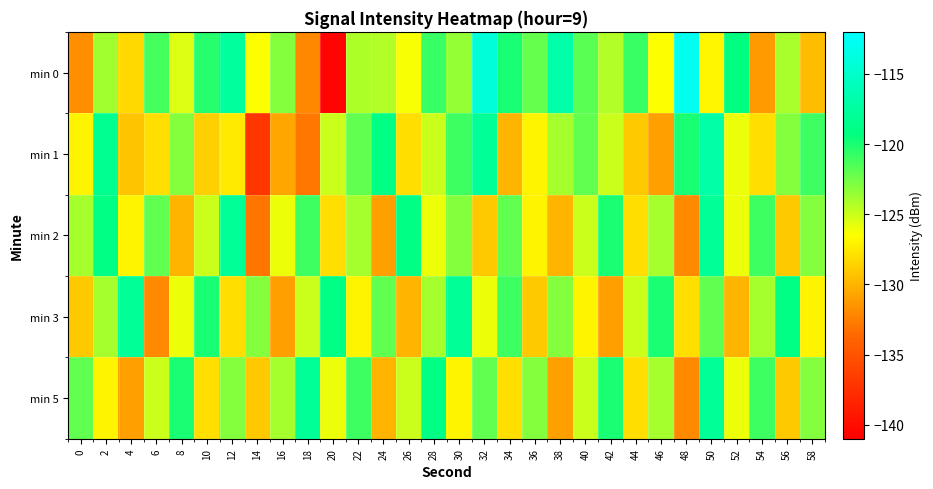

Reading left to right, extract all data points from this chart.

min 0: 0=-131.8	2=-123.8	4=-128.3	6=-121.2	8=-125.6	10=-120.3	12=-117.6	14=-126.4	16=-123.1	18=-132.1	20=-140.6	22=-124.2	24=-124.3	26=-126.3	28=-120.9	30=-123.5	32=-114.2	34=-120.0	36=-122.1	38=-117.0	40=-121.8	42=-124.3	44=-120.9	46=-126.5	48=-113.0	50=-126.9	52=-119.2	54=-131.2	56=-124.0	58=-129.6
min 1: 0=-127.0	2=-118.2	4=-129.3	6=-128.0	8=-123.0	10=-128.7	12=-127.4	14=-137.1	16=-130.7	18=-133.0	20=-125.0	22=-122.0	24=-119.0	26=-128.0	28=-125.0	30=-121.0	32=-118.0	34=-130.0	36=-127.0	38=-124.0	40=-122.0	42=-125.0	44=-129.0	46=-131.0	48=-120.0	50=-117.0	52=-126.0	54=-128.0	56=-123.0	58=-121.0
min 2: 0=-124.0	2=-119.0	4=-127.0	6=-122.0	8=-130.0	10=-125.0	12=-118.0	14=-133.0	16=-126.0	18=-121.0	20=-128.0	22=-124.0	24=-131.0	26=-119.0	28=-126.0	30=-123.0	32=-129.0	34=-122.0	36=-127.0	38=-130.0	40=-125.0	42=-120.0	44=-128.0	46=-124.0	48=-132.0	50=-118.0	52=-126.0	54=-121.0	56=-129.0	58=-123.0
min 3: 0=-129.0	2=-124.0	4=-118.0	6=-132.0	8=-126.0	10=-120.0	12=-128.0	14=-123.0	16=-131.0	18=-125.0	20=-119.0	22=-127.0	24=-122.0	26=-130.0	28=-124.0	30=-118.0	32=-126.0	34=-121.0	36=-129.0	38=-123.0	40=-127.0	42=-131.0	44=-125.0	46=-120.0	48=-128.0	50=-122.0	52=-130.0	54=-124.0	56=-119.0	58=-127.0
min 5: 0=-122.0	2=-127.0	4=-131.0	6=-125.0	8=-120.0	10=-128.0	12=-123.0	14=-129.0	16=-124.0	18=-118.0	20=-126.0	22=-121.0	24=-130.0	26=-125.0	28=-119.0	30=-127.0	32=-122.0	34=-128.0	36=-123.0	38=-131.0	40=-125.0	42=-120.0	44=-128.0	46=-124.0	48=-132.0	50=-118.0	52=-126.0	54=-121.0	56=-129.0	58=-123.0